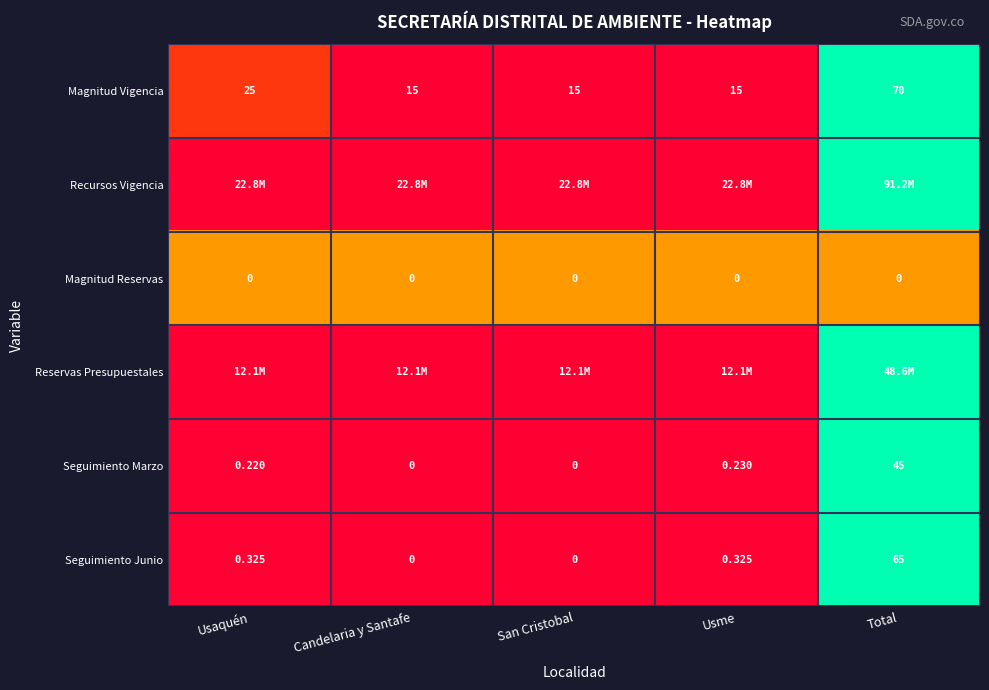

At which label is Magnitud Vigencia closest to 42?

Usaquén